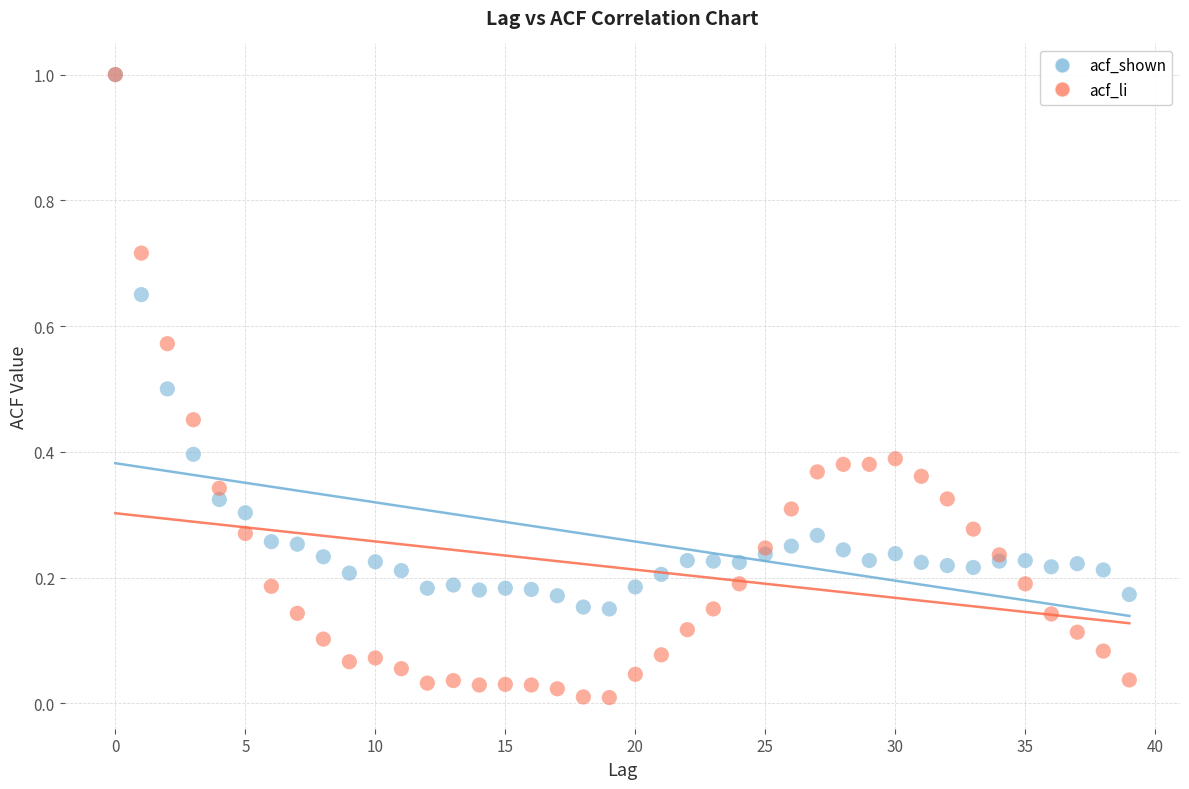

What are all the series names shown in the legend?

acf_shown, acf_li